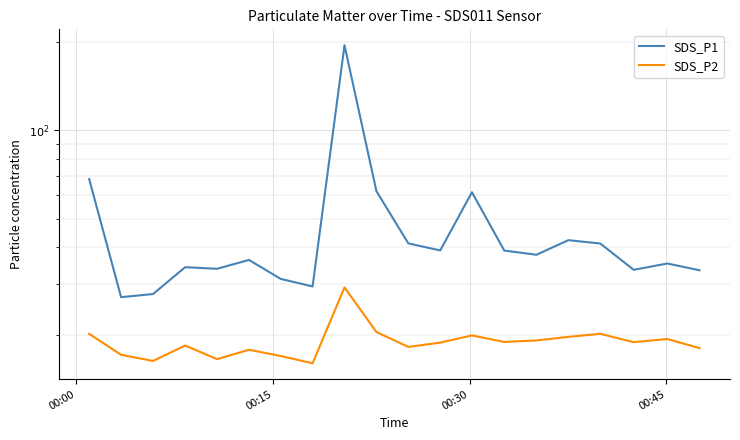

True or false: SDS_P2 and SDS_P1 cross at least once.

False